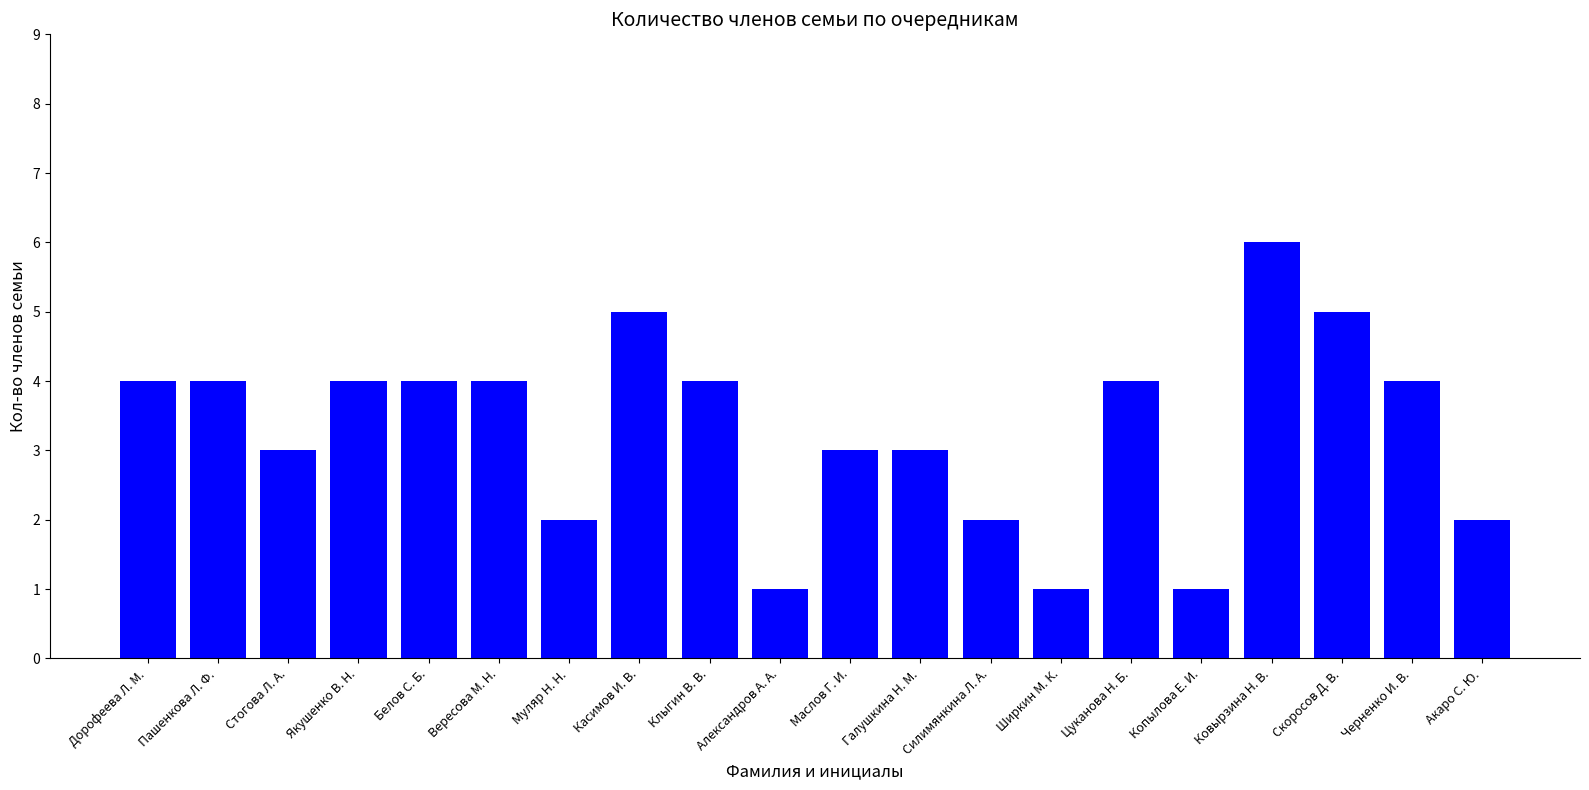

What is the difference between the values at Скоросов Д. В. and Клыгин В. В.?

1